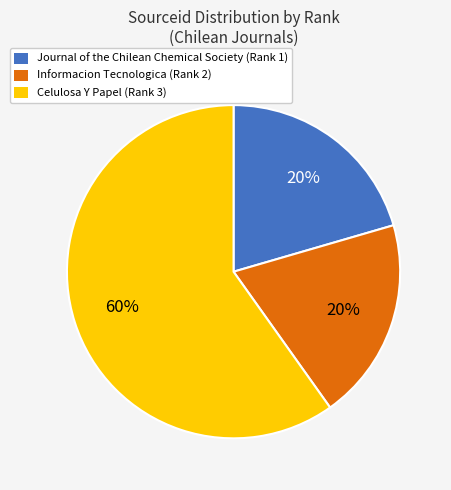

To the nearest percent, what percentage of the pie is Informacion Tecnologica (Rank 2)?

20%